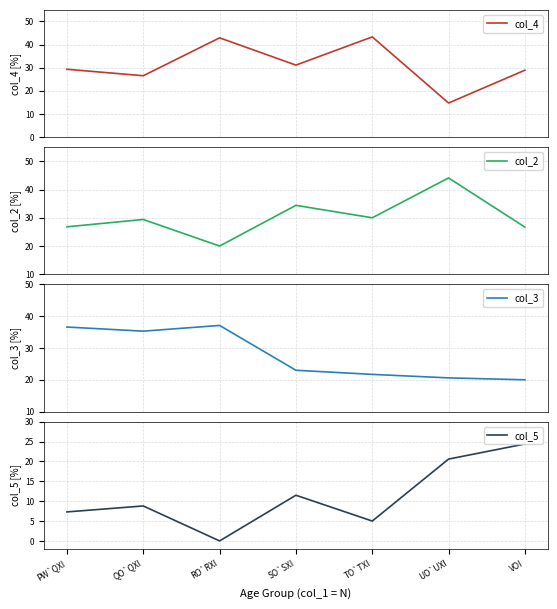

How many data points in col_3 are less than 23?

3